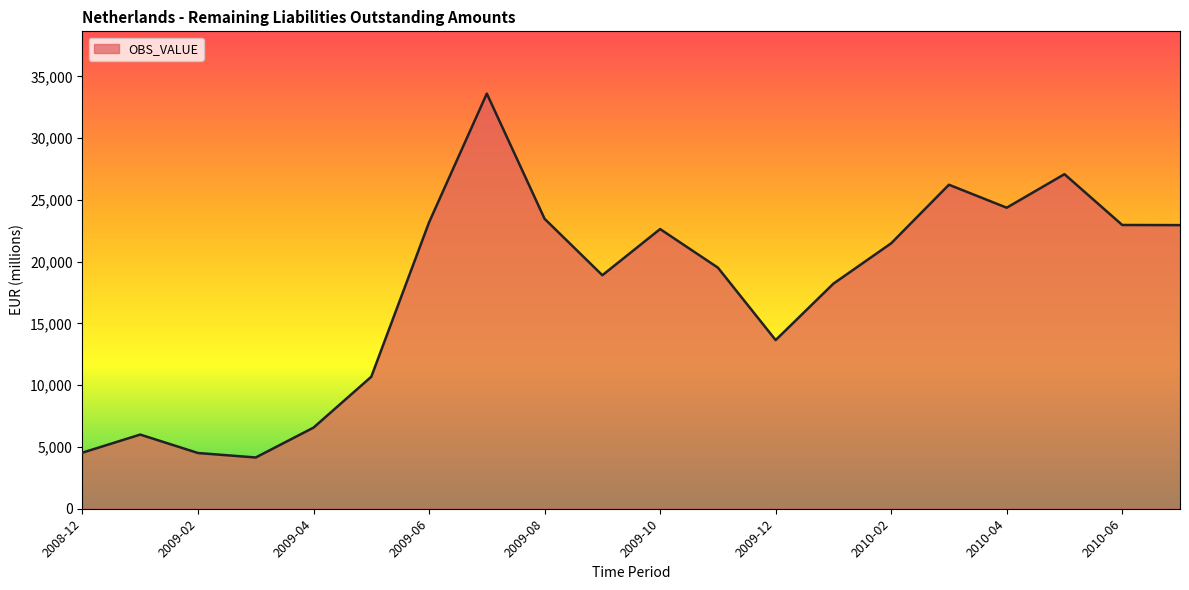

How many values are below 21485?

10